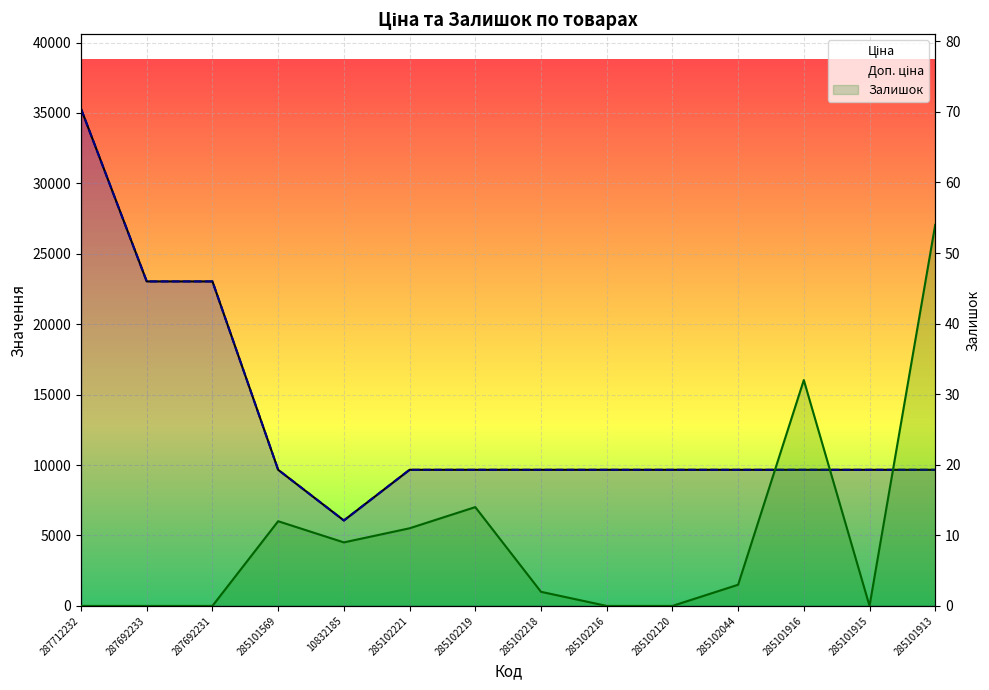

What is the sum of the Залишок values at 287692233 and 285102044?

3.0